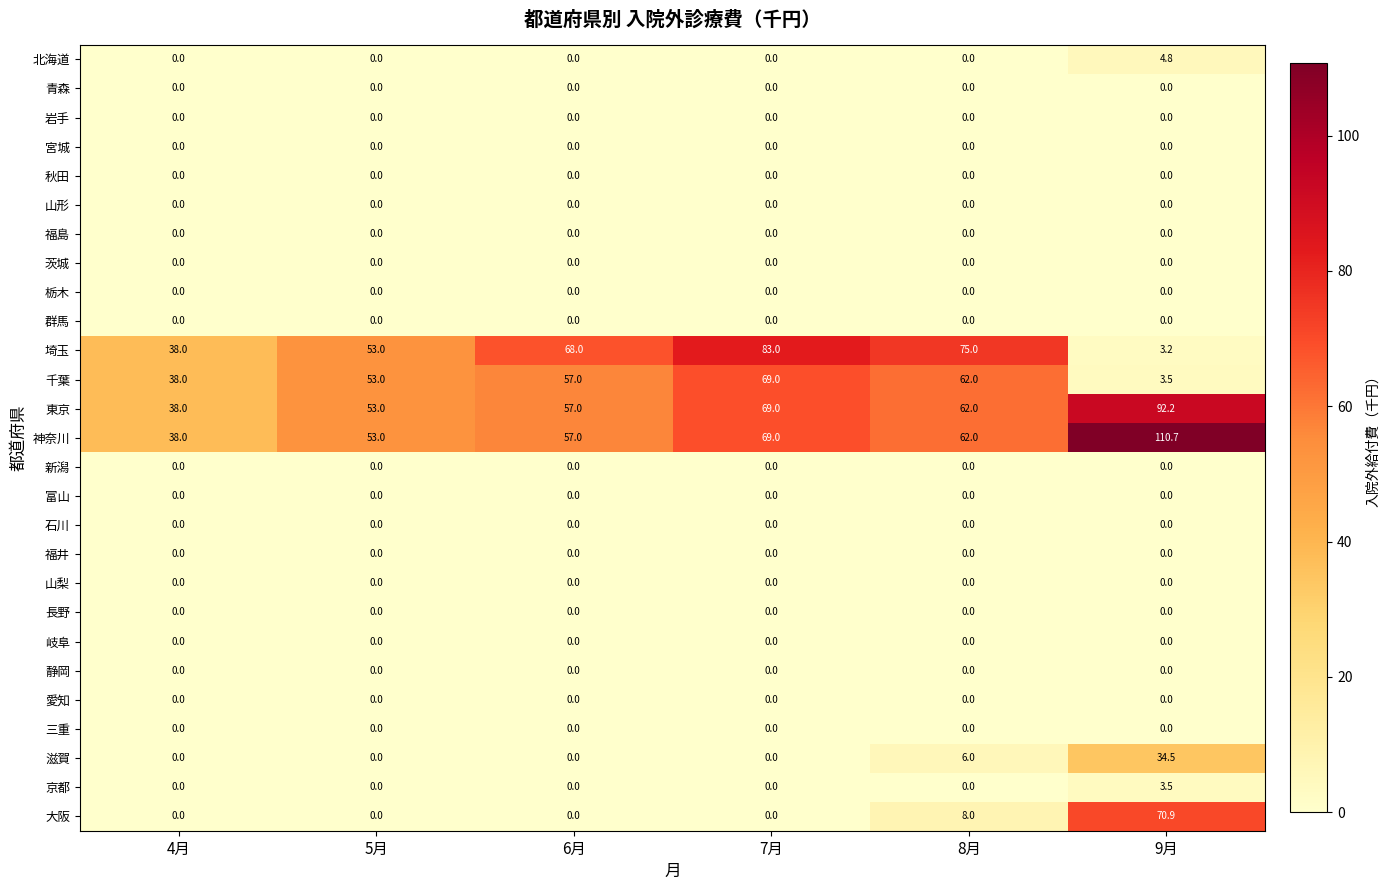

Which series has the largest range (max minus min)?

埼玉